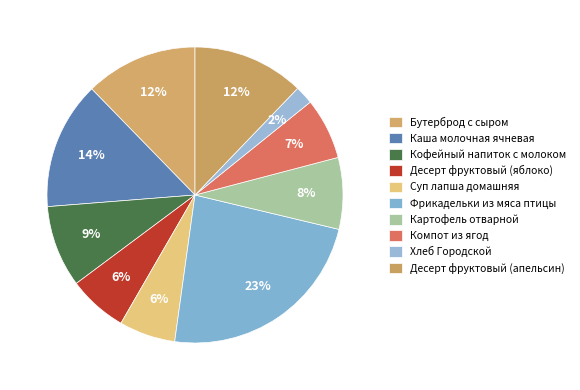

Is there a majority slice in this chart?

No